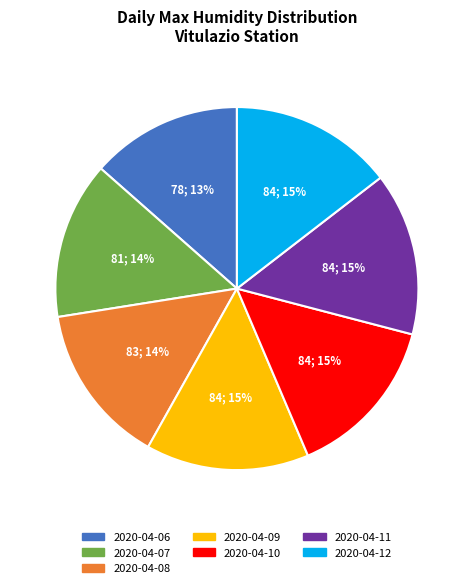

Combined, do 2020-04-12 and 2020-04-07 account for over 50%?

No